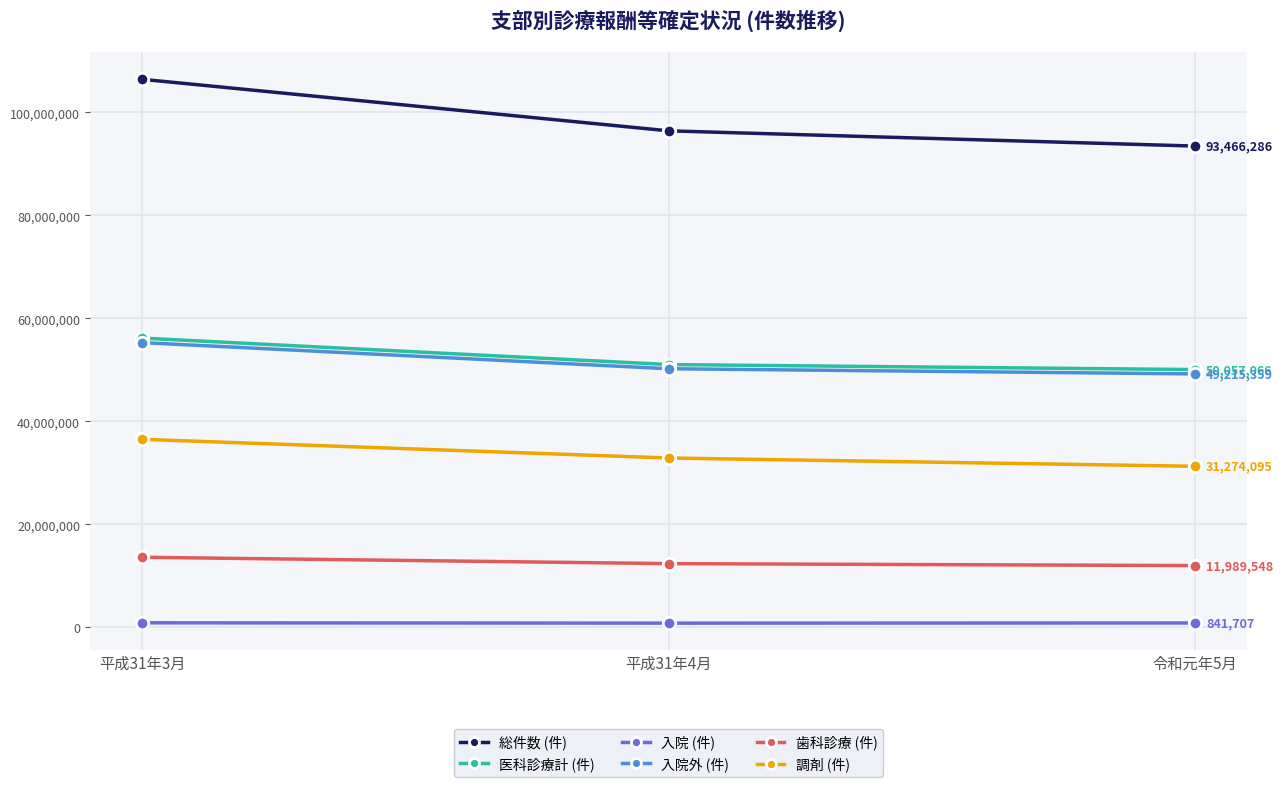

Which series has the largest range (max minus min)?

総件数 (件)